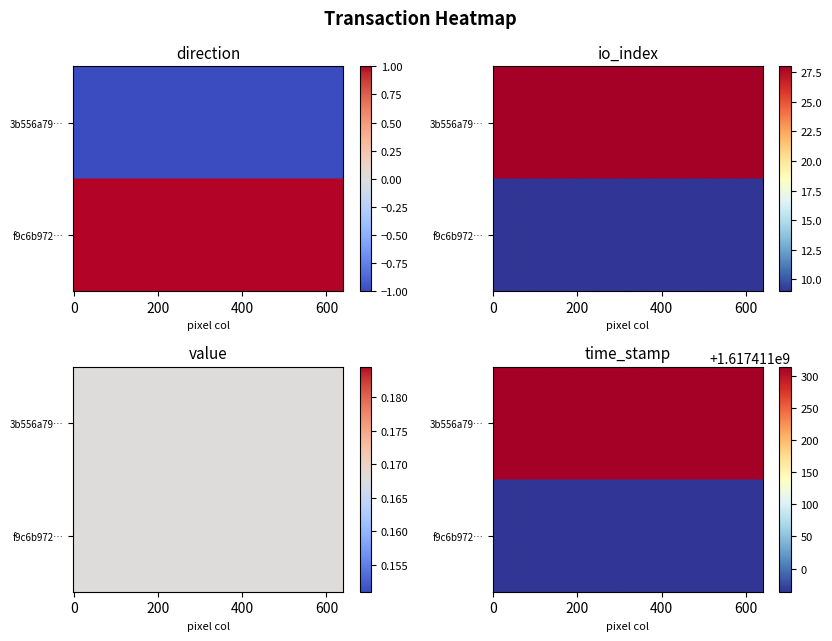

At how many categories does at least one series exceed 56904451?

1